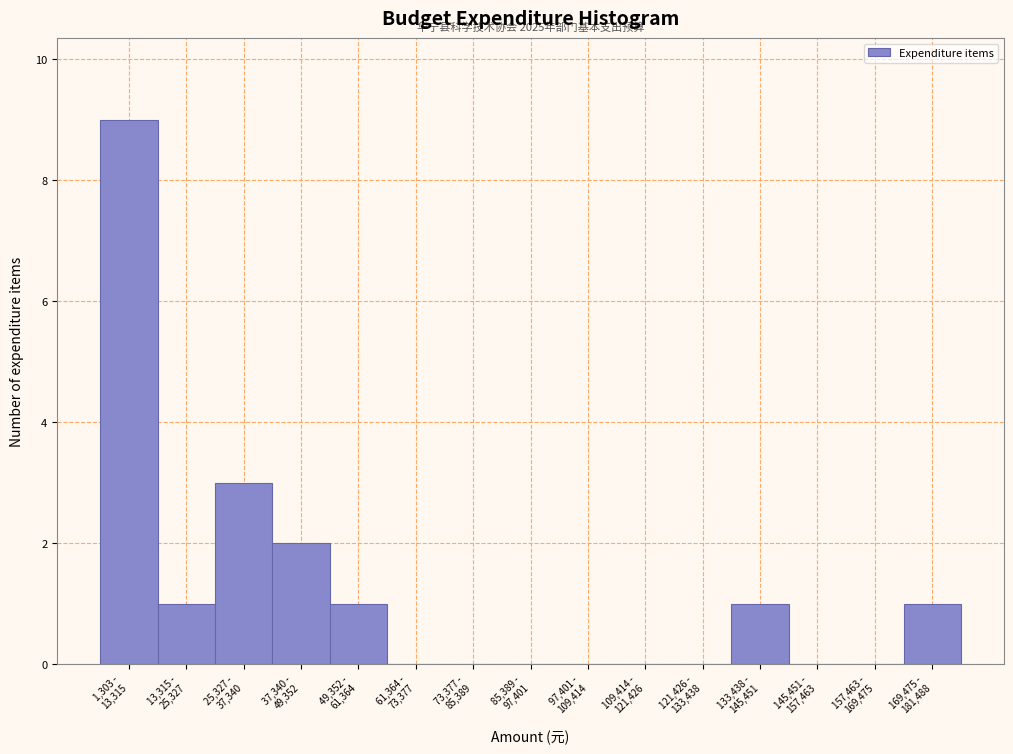

What is the sum of all values?

18